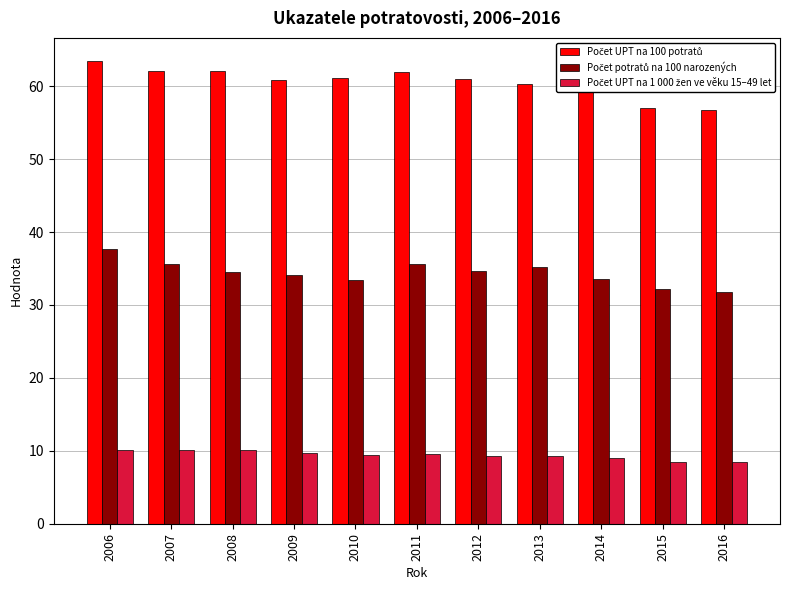

What is the maximum value shown in the chart?

63.5